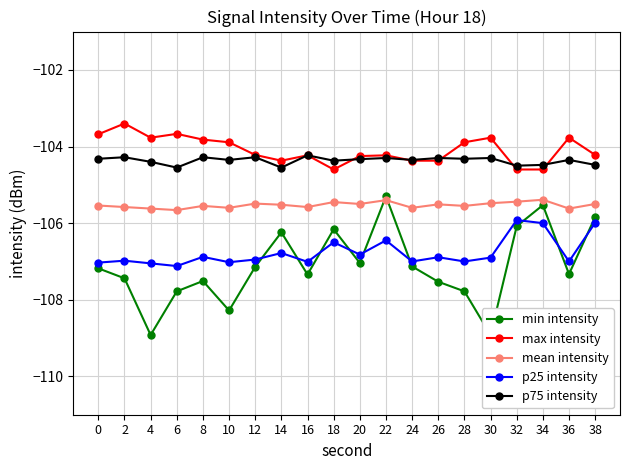

The p25 intensity series shows -107.0 at 10. True or false?

True